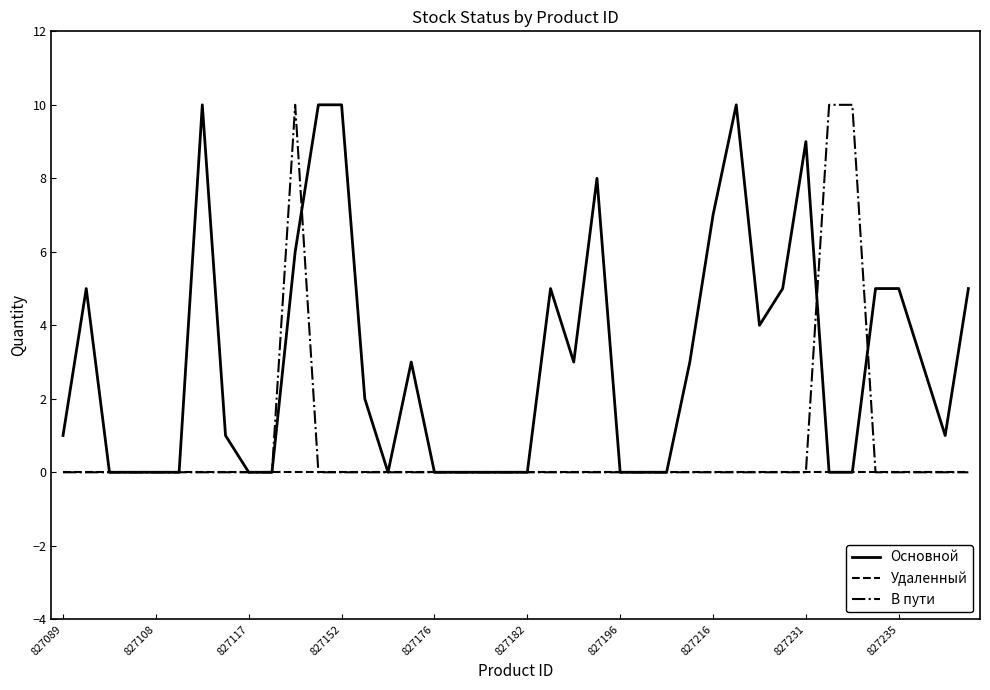

Rank the series by their average value, from lowest to highest.

Удаленный, В пути, Основной